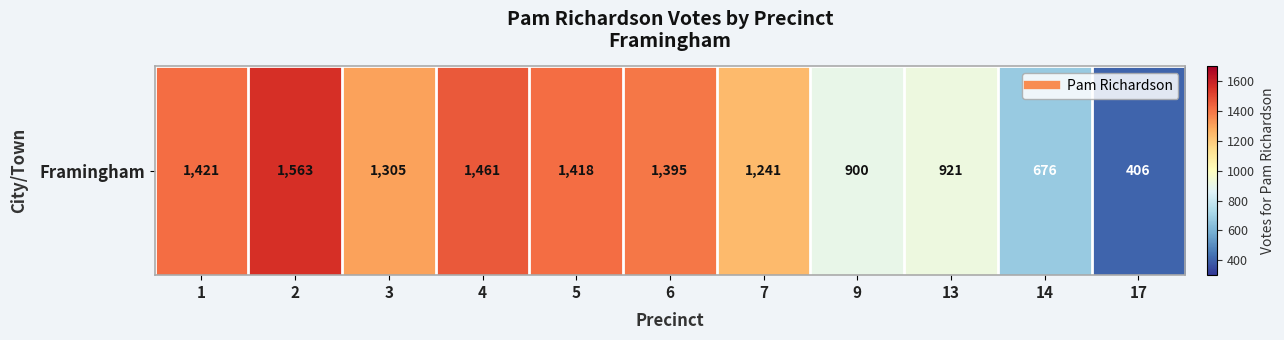

Between 4 and 9, which is larger?

4